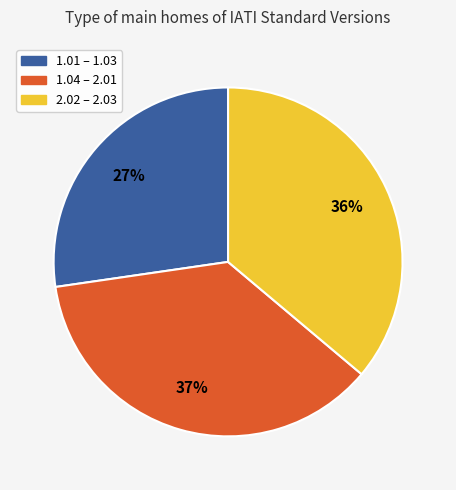

To the nearest percent, what is the average slice percentage?

33%